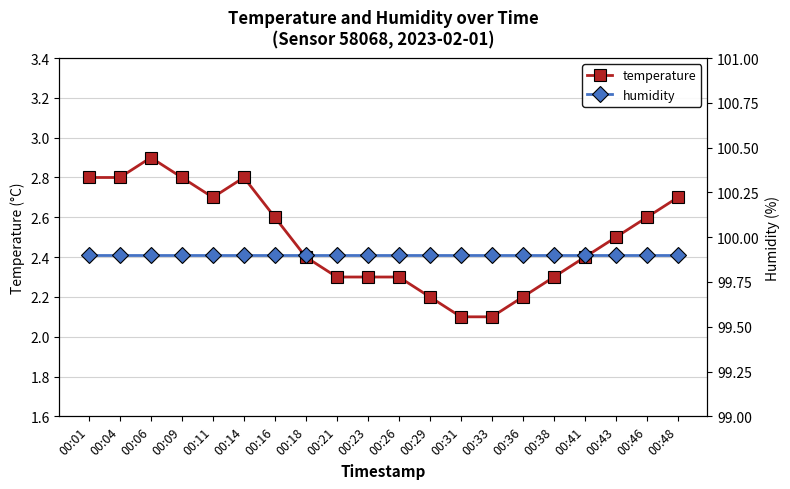

What is the average value of the humidity series?

99.9